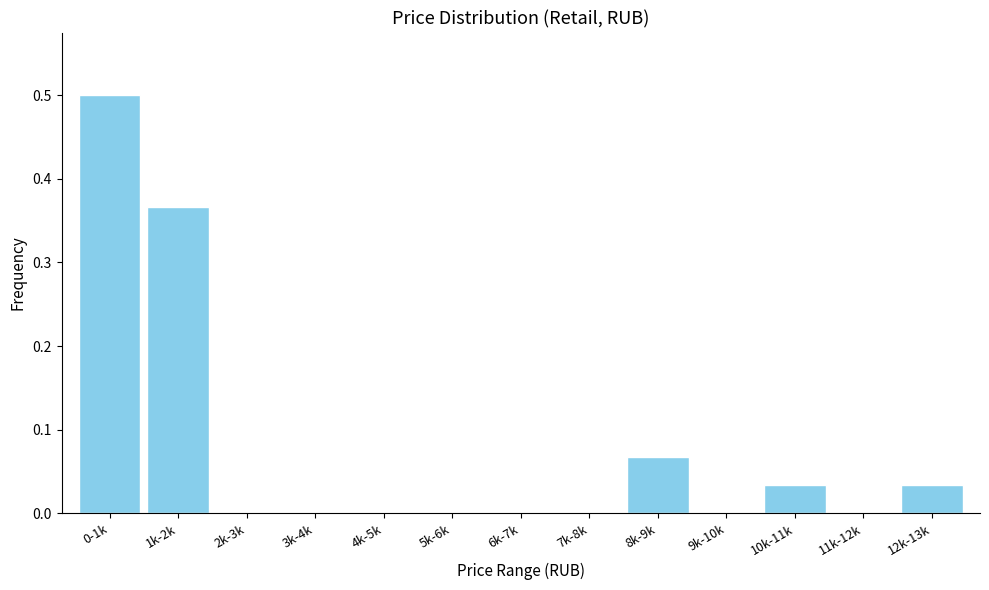

What is the change in value from 1k-2k to 12k-13k?

-0.3